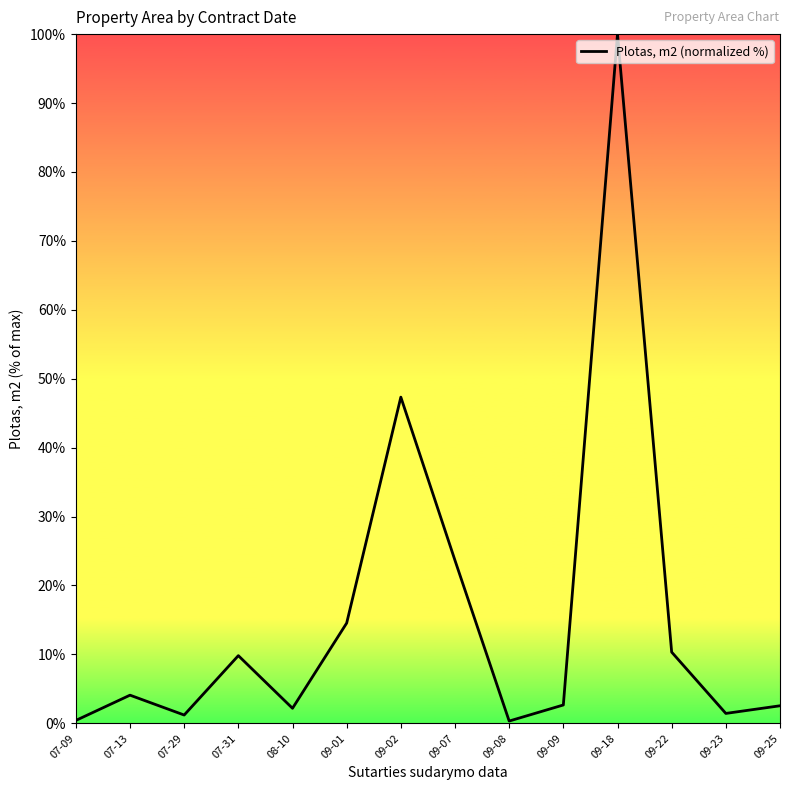

True or false: the data has more than 2 interior local peaks.

True